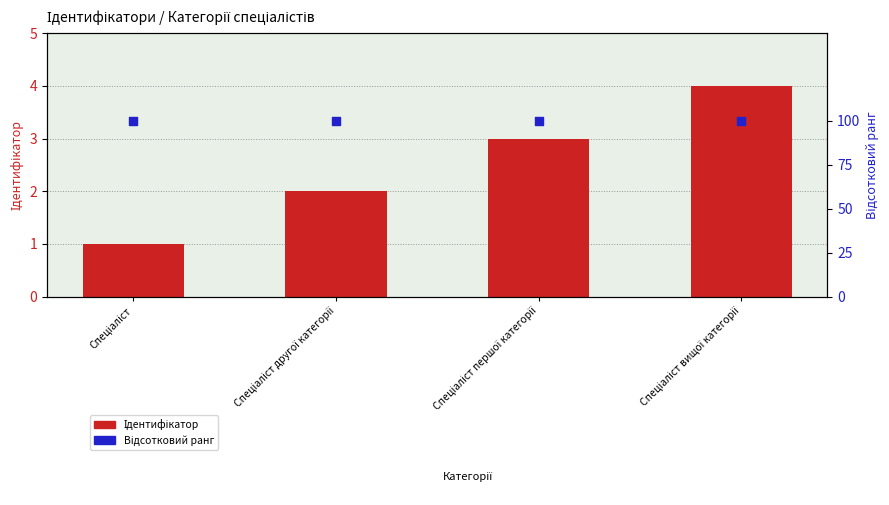

Which series reaches the maximum Y coordinate?

Відсотковий ранг